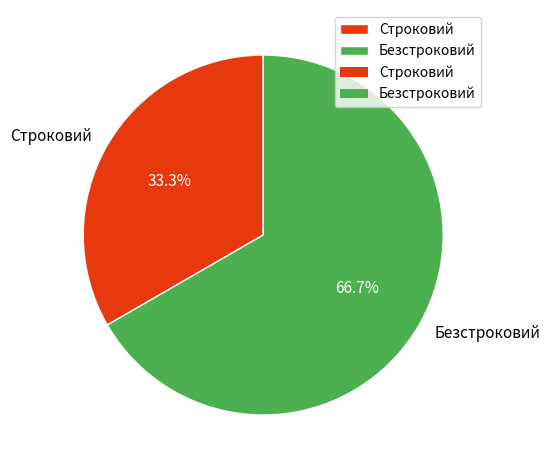

To the nearest percent, what is the average slice percentage?

50%